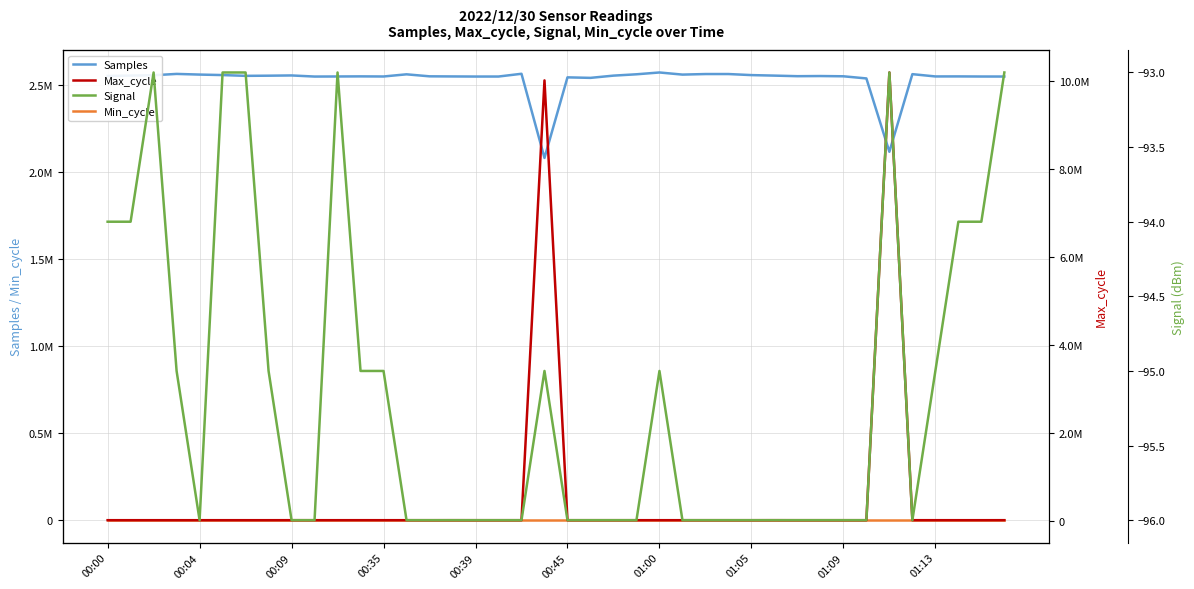

What are all the series names shown in the legend?

Samples, Min_cycle, Max_cycle, Signal